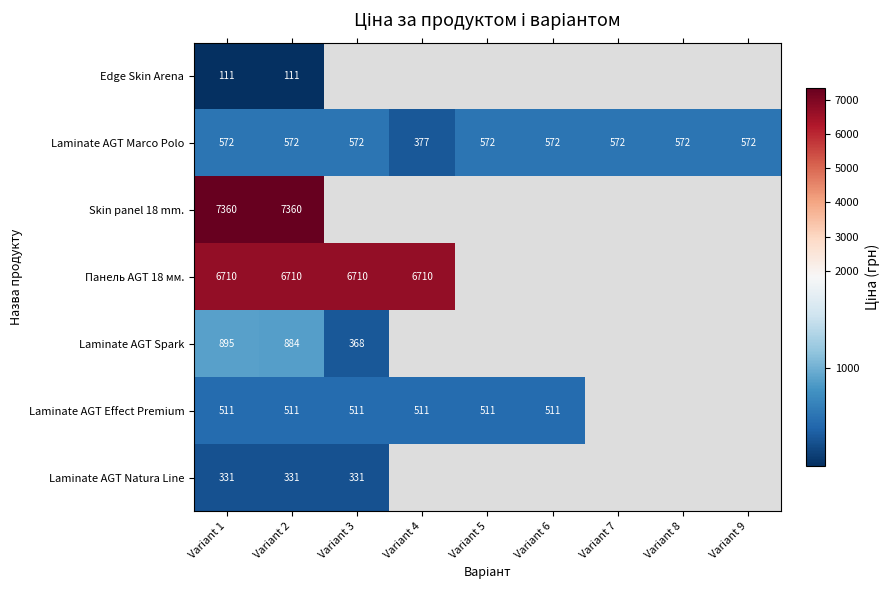

What is the difference between the maximum and minimum values in the Laminate AGT Marco Polo series?

194.3